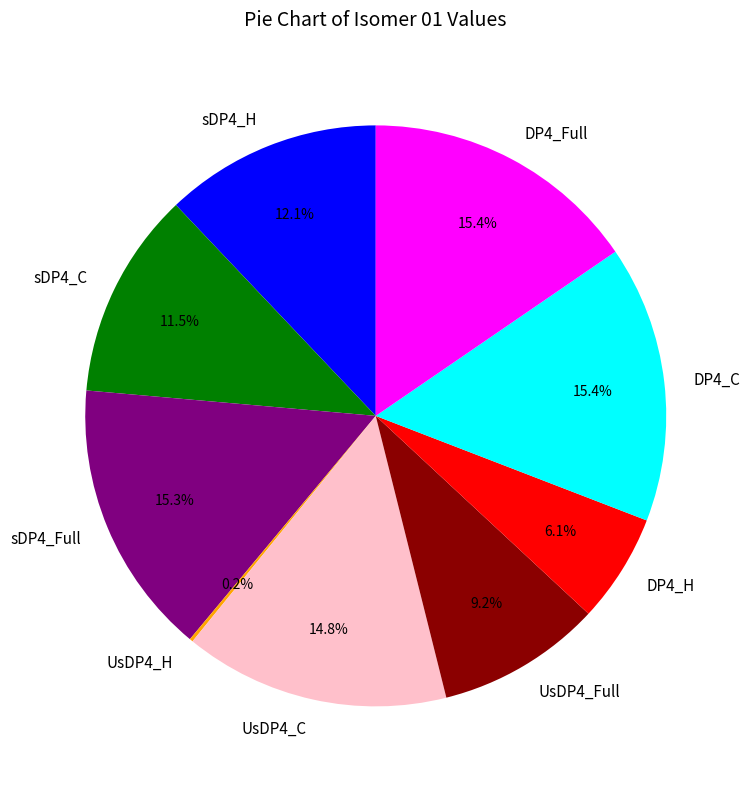

To the nearest percent, what portion does DP4_C represent?

15%